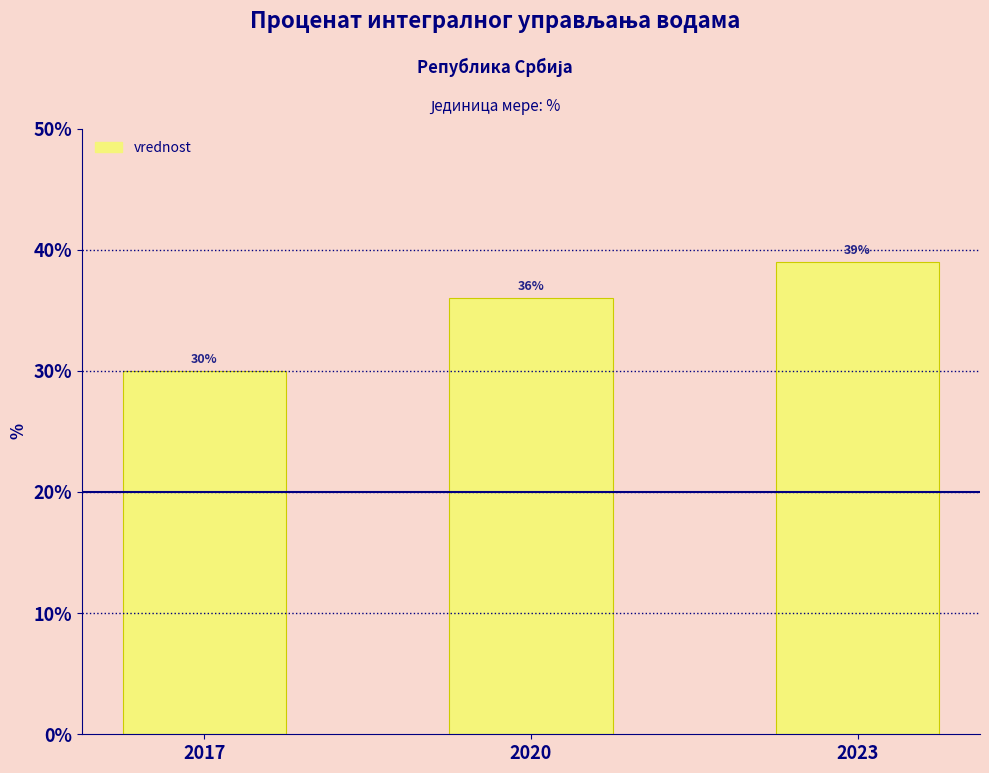

What is the difference between the values at 2017 and 2020?

6